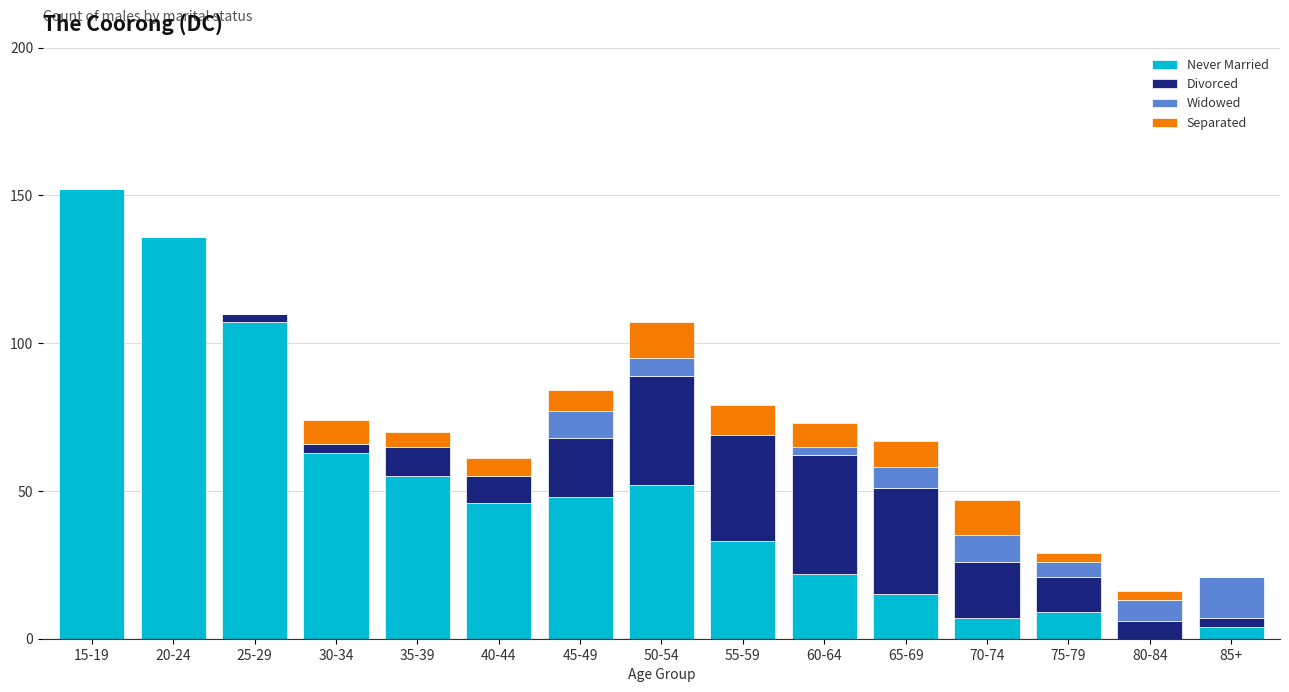

At which label is Never Married closest to 76?

30-34